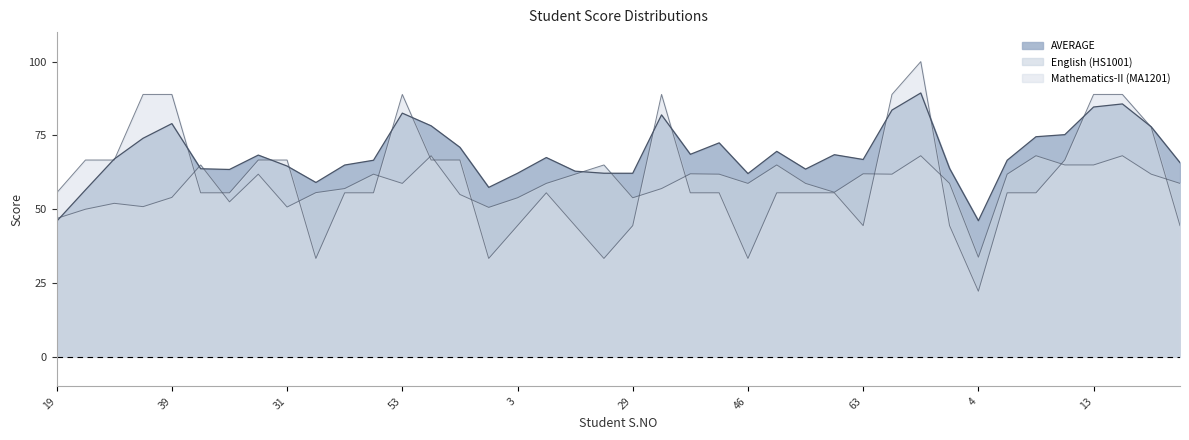

The English (HS1001) series shows 46.6 at 4. True or false?

False